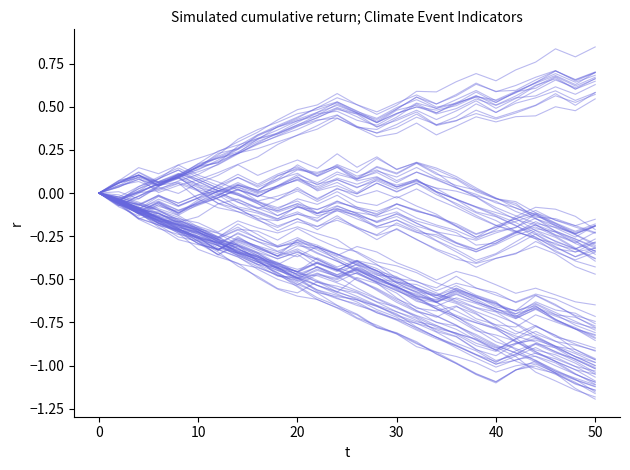

What is the label of the 19th point from the right?

7